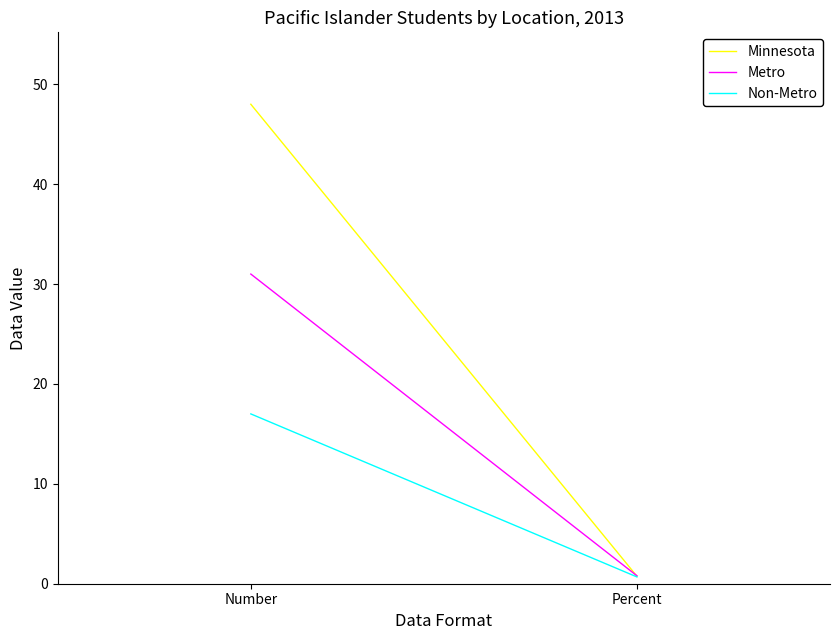

Rank the series by their maximum value, from highest to lowest.

Minnesota, Metro, Non-Metro